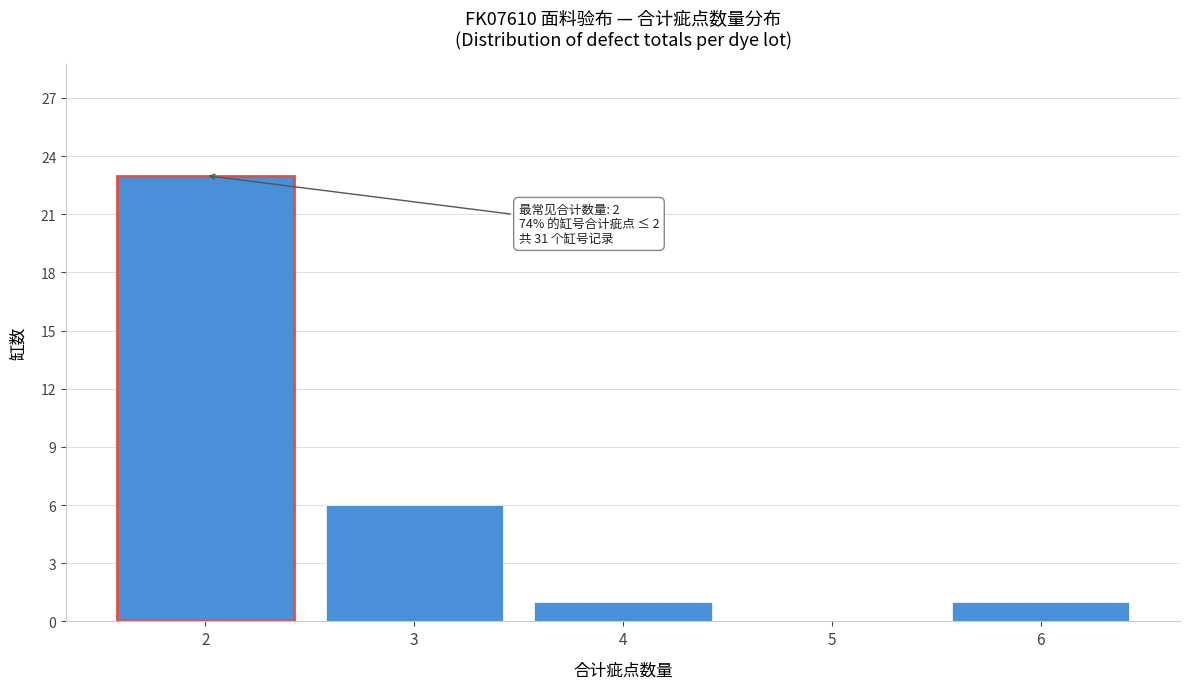

Which range on the x-axis has the tallest bar?

1.5 to 2.5